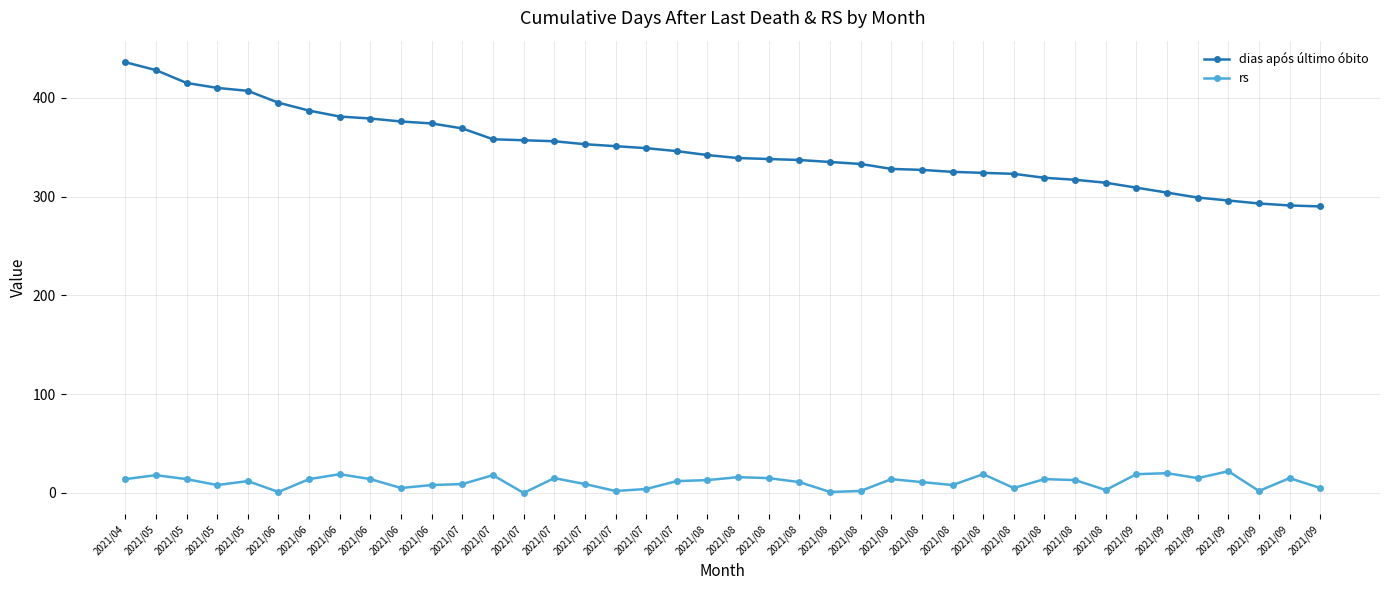

What is the highest value of the dias após último óbito series?

436